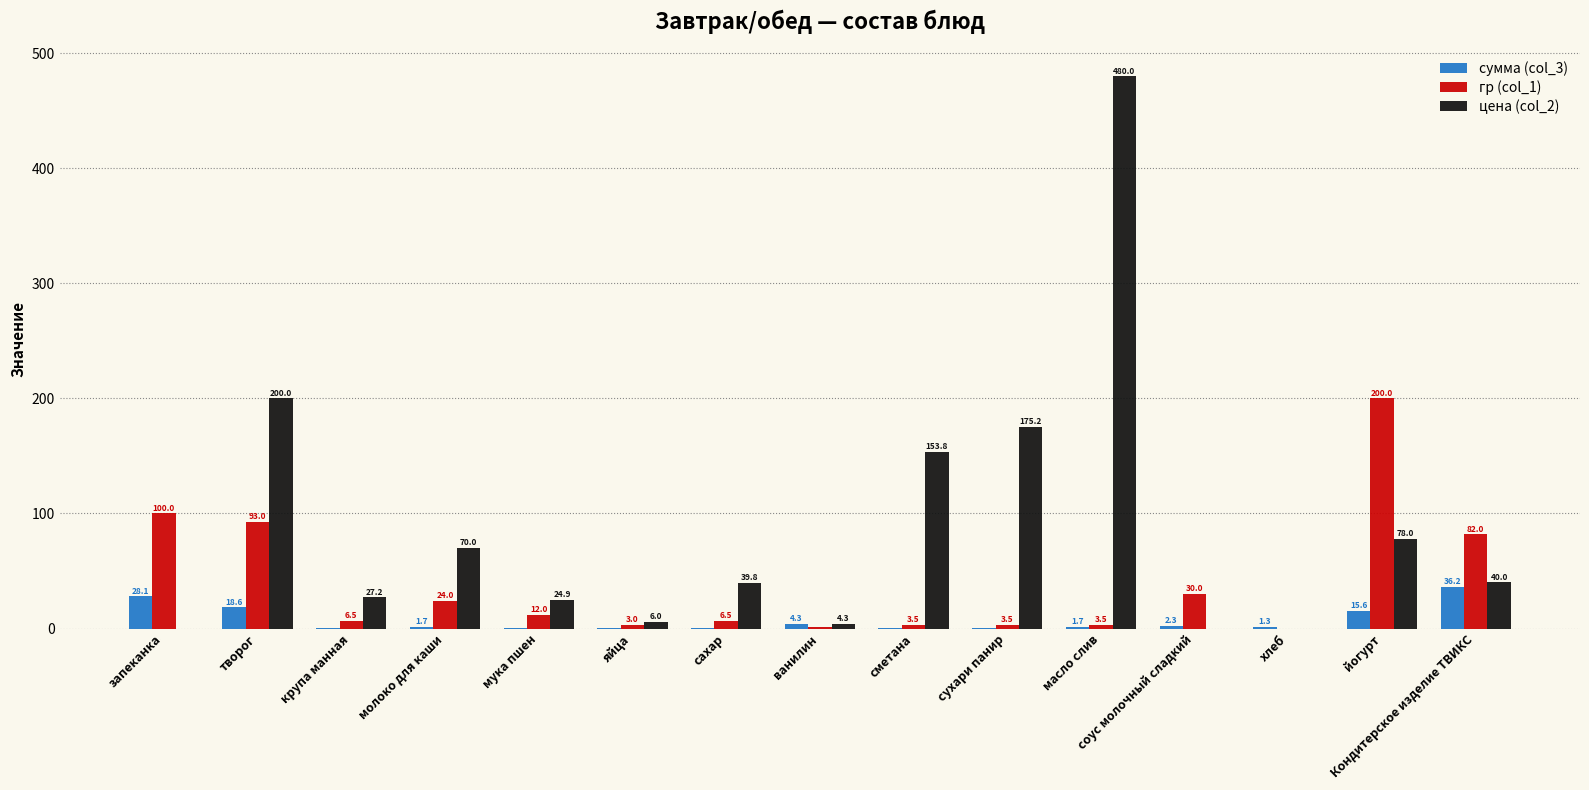

Is it true that цена (col_2) equals -194.5 at запеканка?

False